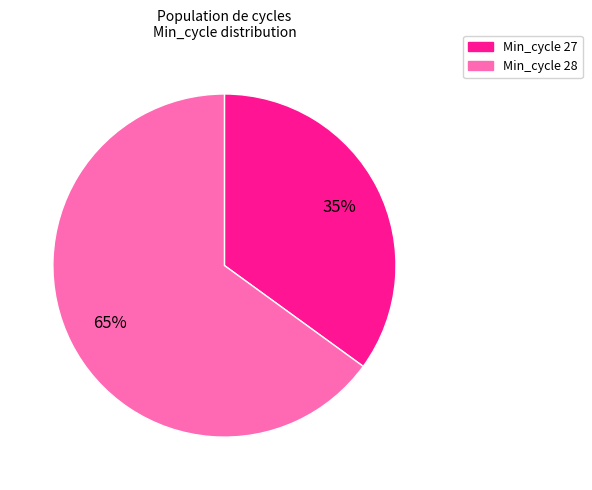

Count the number of slices in the pie.

2